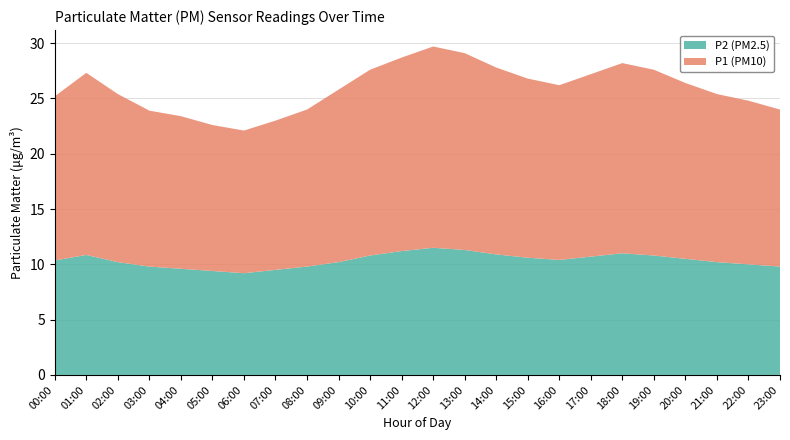

Reading right to left, list all the values displayed in this chart.

P1: 14.2	14.8	15.2	15.9	16.8	17.2	16.5	15.8	16.2	16.9	17.8	18.2	17.5	16.8	15.6	14.2	13.5	12.9	13.2	13.8	14.1	15.2	16.5	14.8
P2: 9.8	10.0	10.2	10.5	10.8	11.0	10.7	10.4	10.6	10.9	11.3	11.5	11.2	10.8	10.2	9.8	9.5	9.2	9.4	9.6	9.8	10.2	10.8	10.3